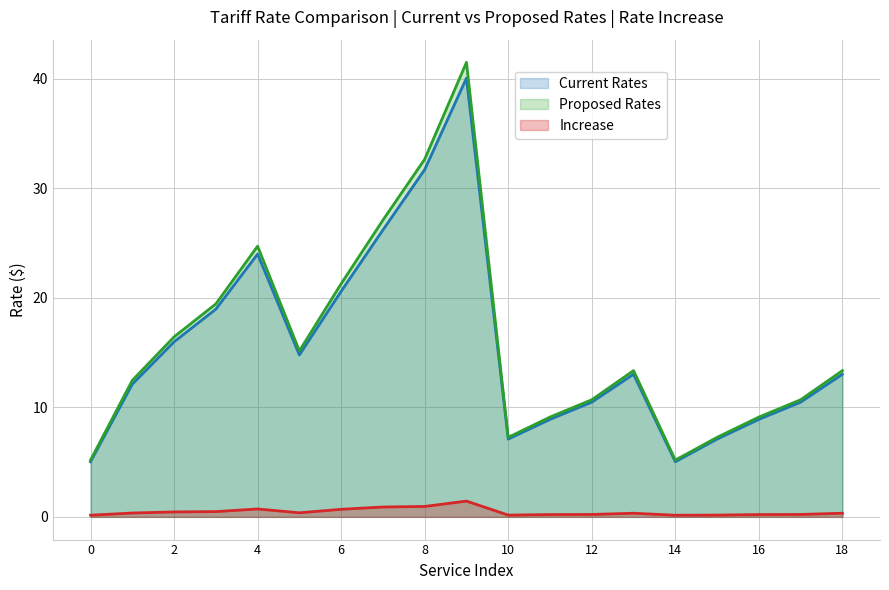

Which series has the largest range (max minus min)?

Proposed Rates